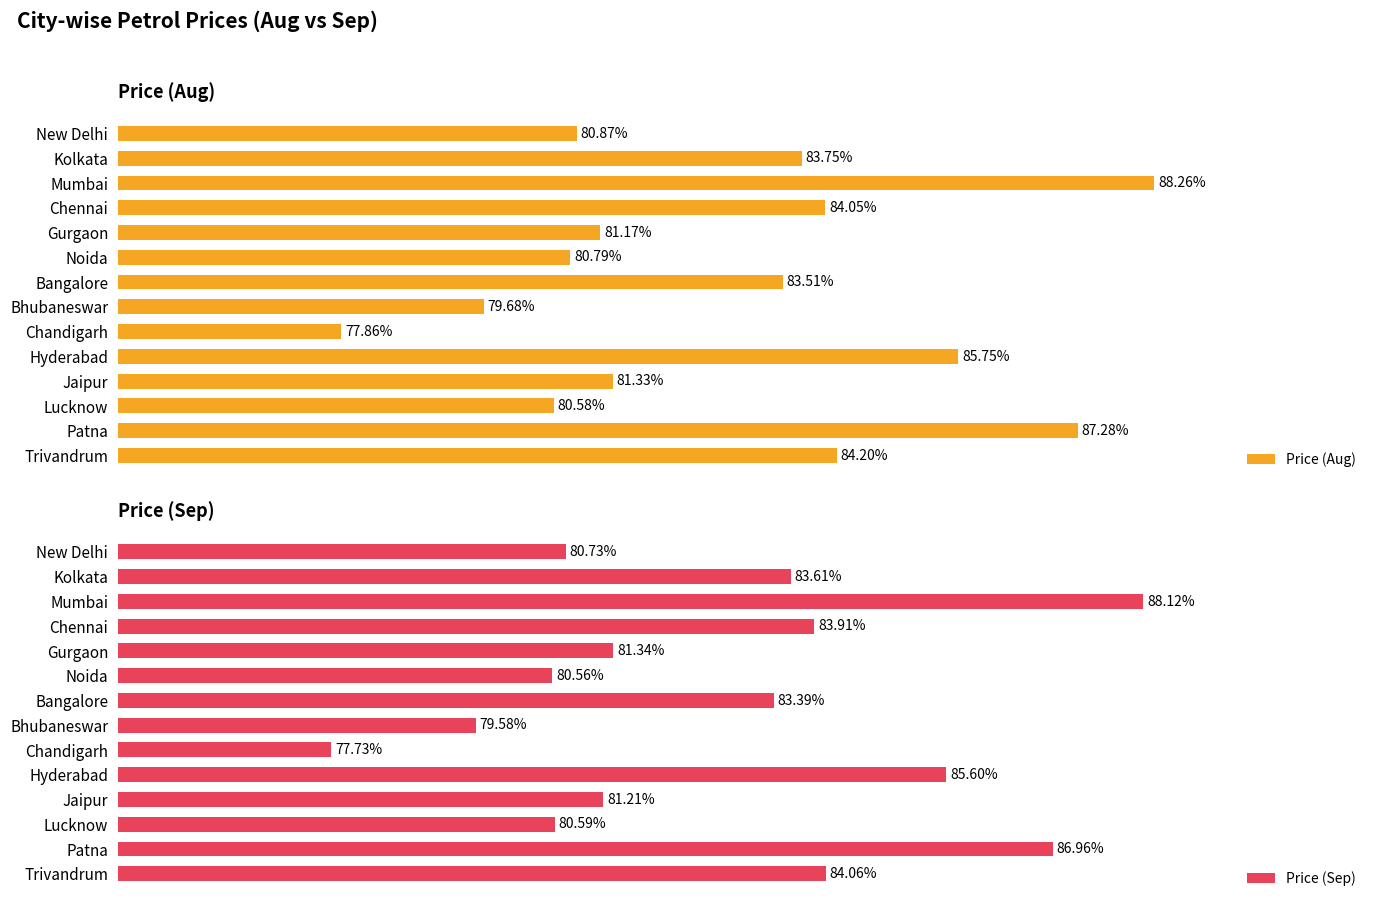

List the labels in order of Price (Aug) value, smallest first.

Chandigarh, Bhubaneswar, Lucknow, Noida, New Delhi, Gurgaon, Jaipur, Bangalore, Kolkata, Chennai, Trivandrum, Hyderabad, Patna, Mumbai